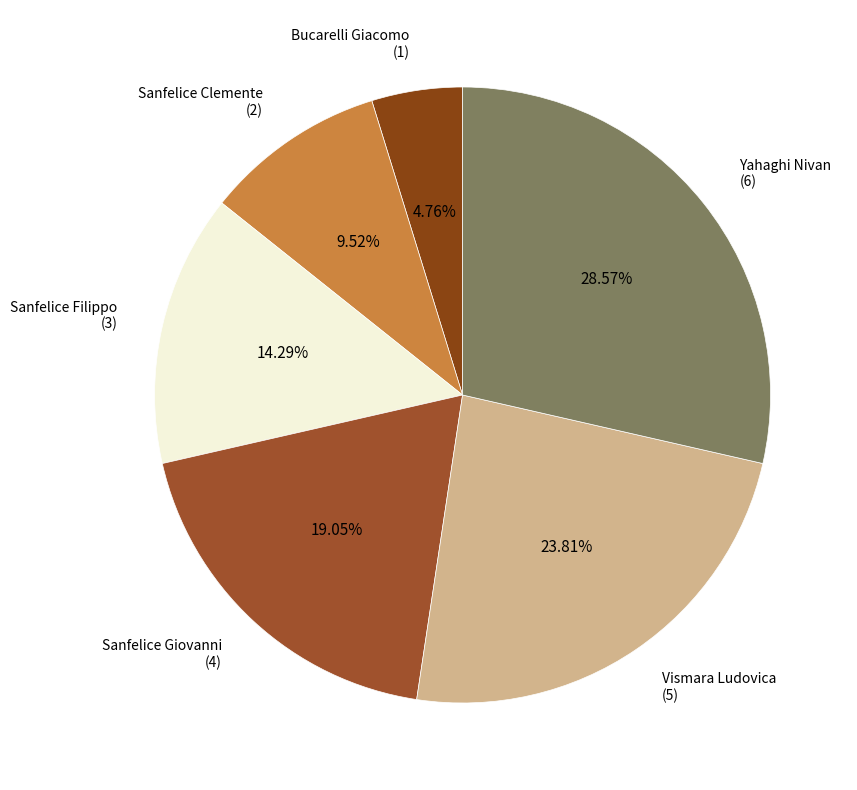

Between Sanfelice Filippo and Vismara Ludovica, which is larger?

Vismara Ludovica